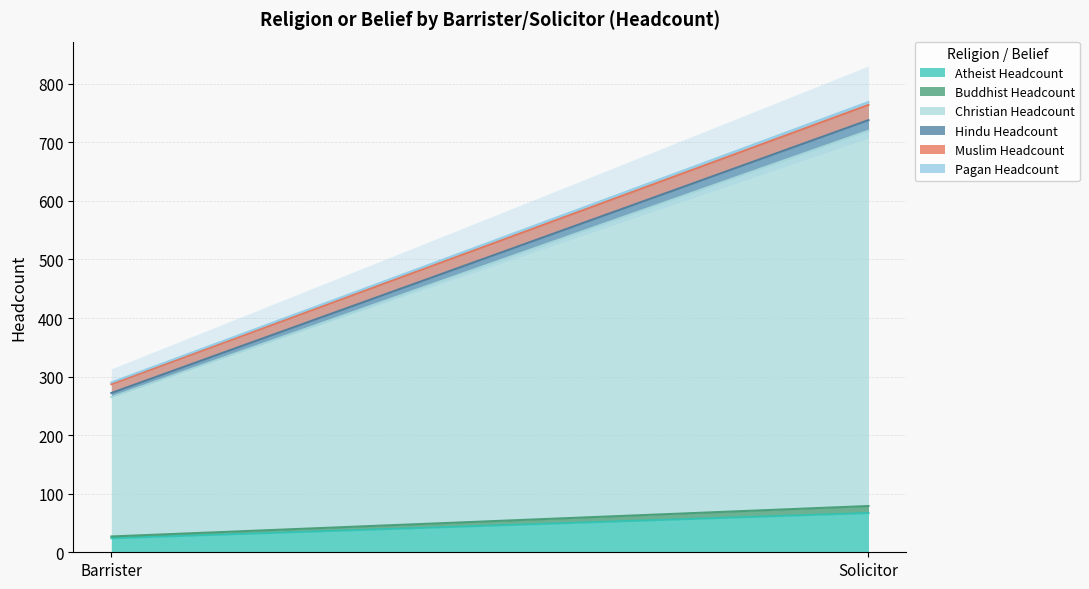

What is the minimum value for Atheist Headcount?

24.0